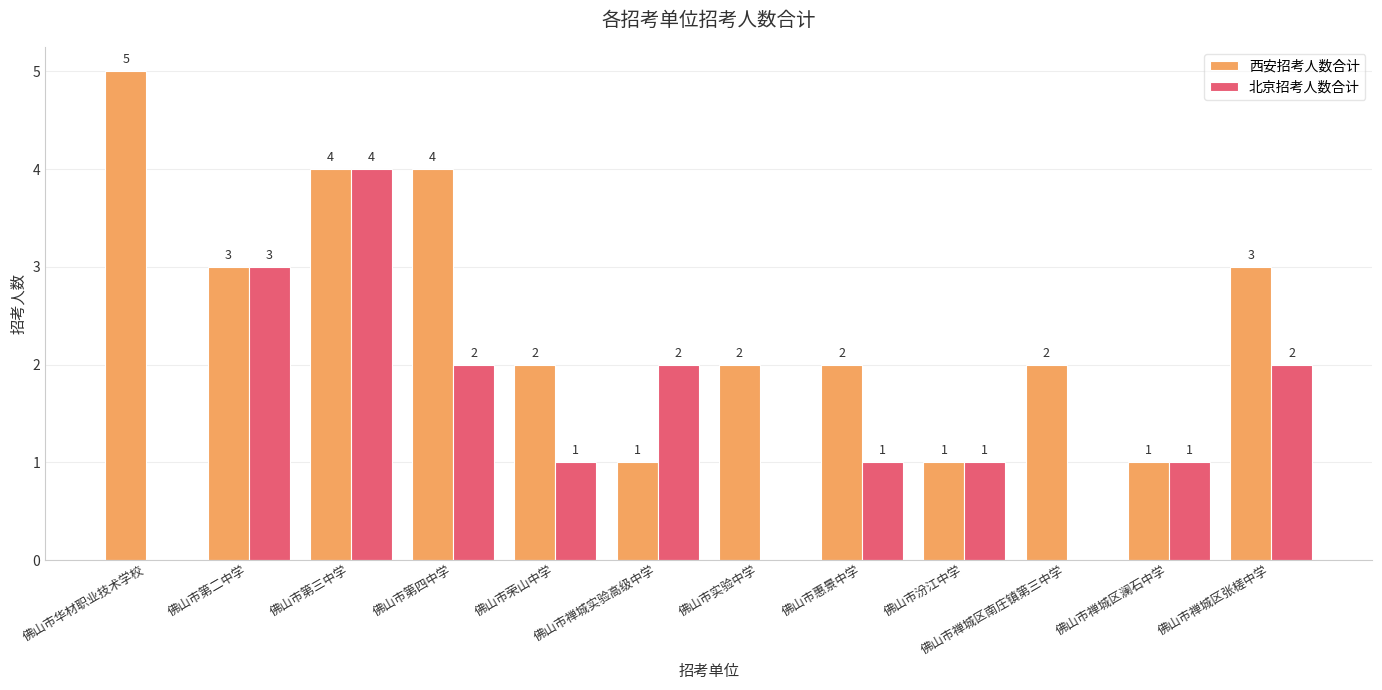

Is the value of 北京招考人数合计 at 佛山市实验中学 greater than the value of 西安招考人数合计 at 佛山市第四中学?

No